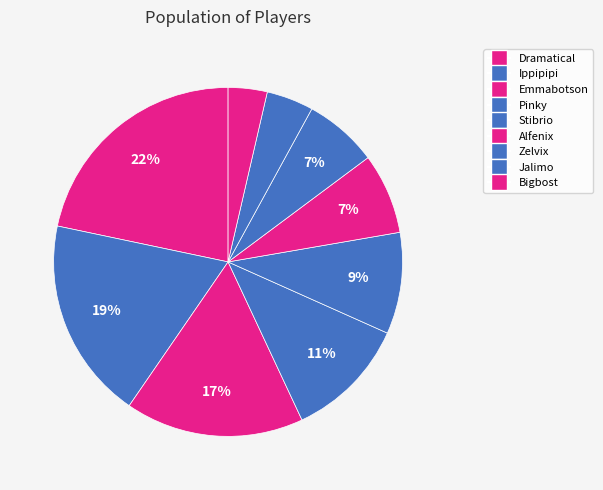

How many slices are in this pie chart?

9